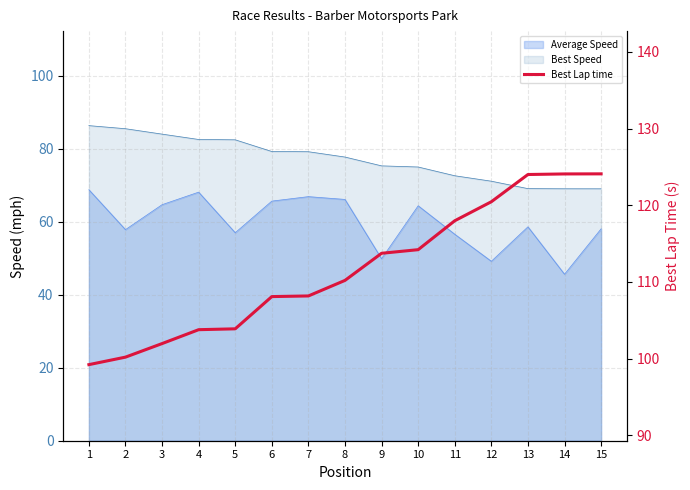

What is the maximum value shown in the chart?

124.1